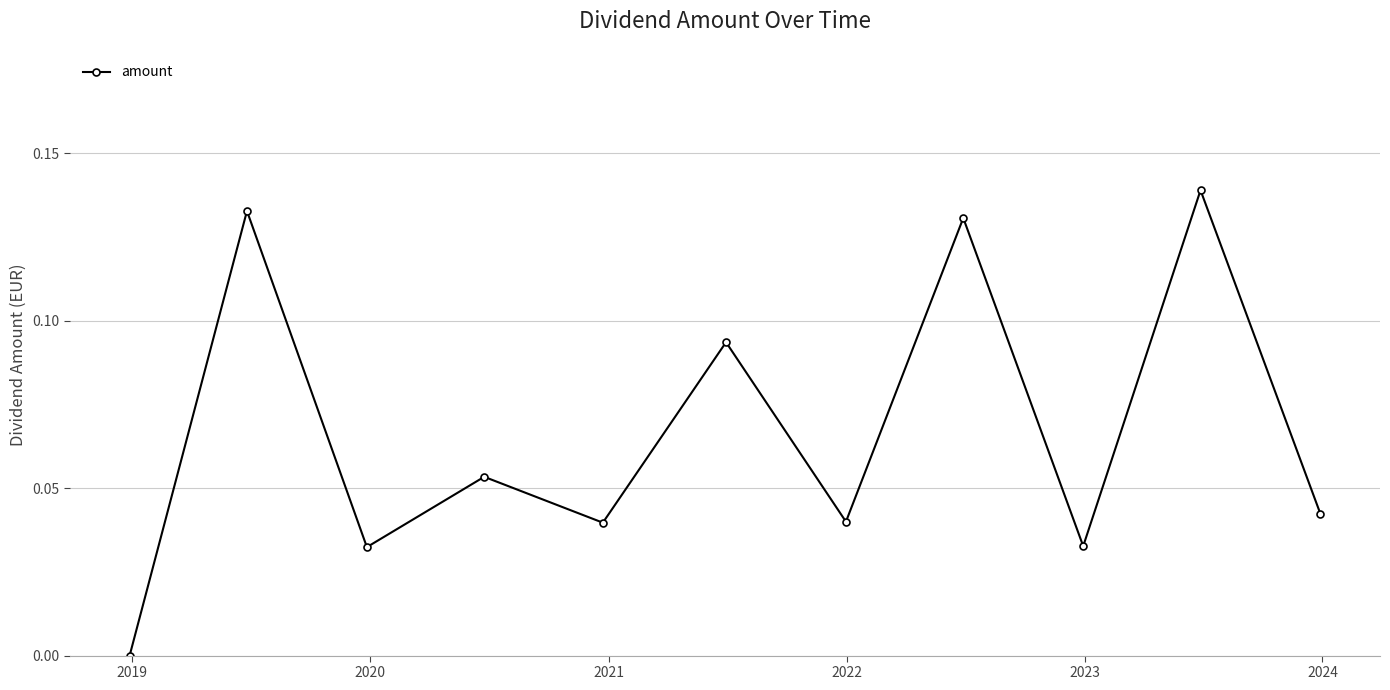

How many interior local peaks (higher than both neighbors) does the data have?

5